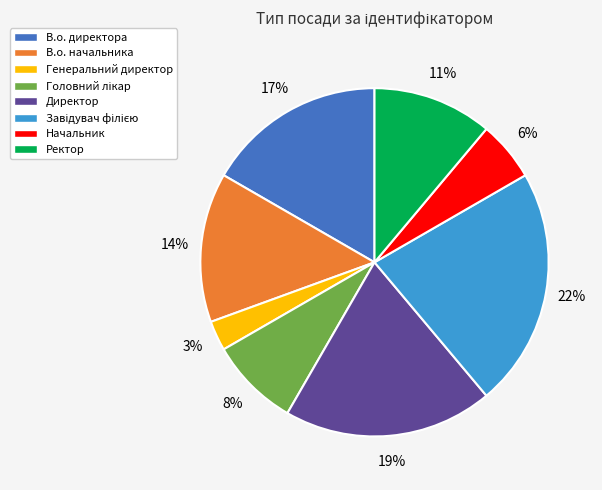

What percentage is the Ректор slice, to the nearest percent?

11%